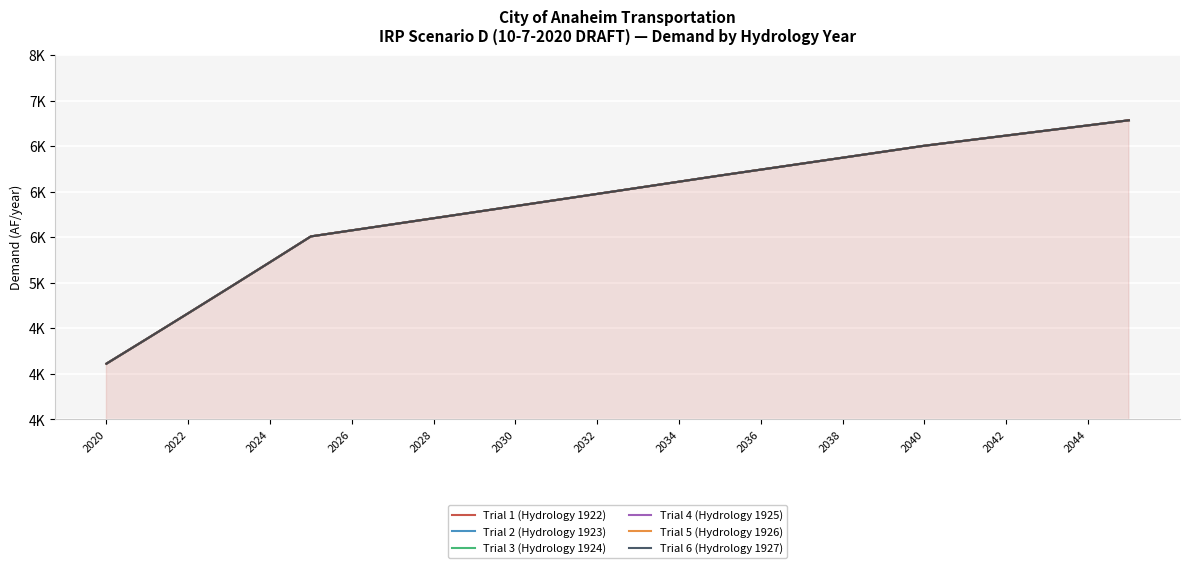

Between 2030 and 2020, which is larger?

2030